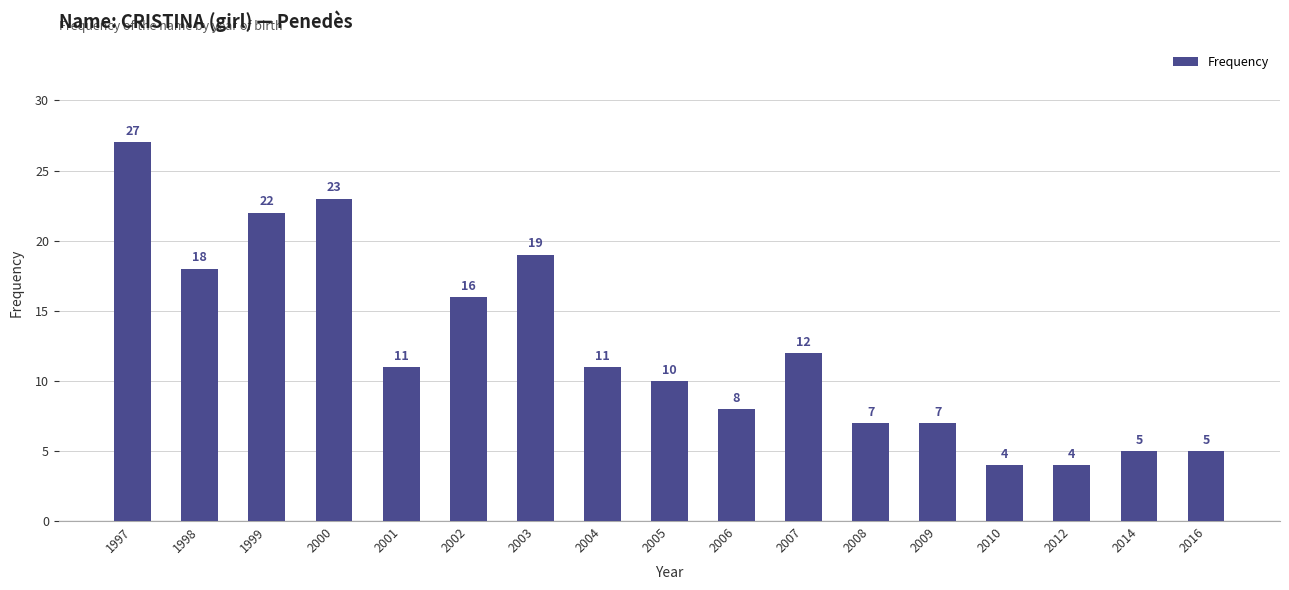

Reading left to right, extract all data points from this chart.

27	18	22	23	11	16	19	11	10	8	12	7	7	4	4	5	5